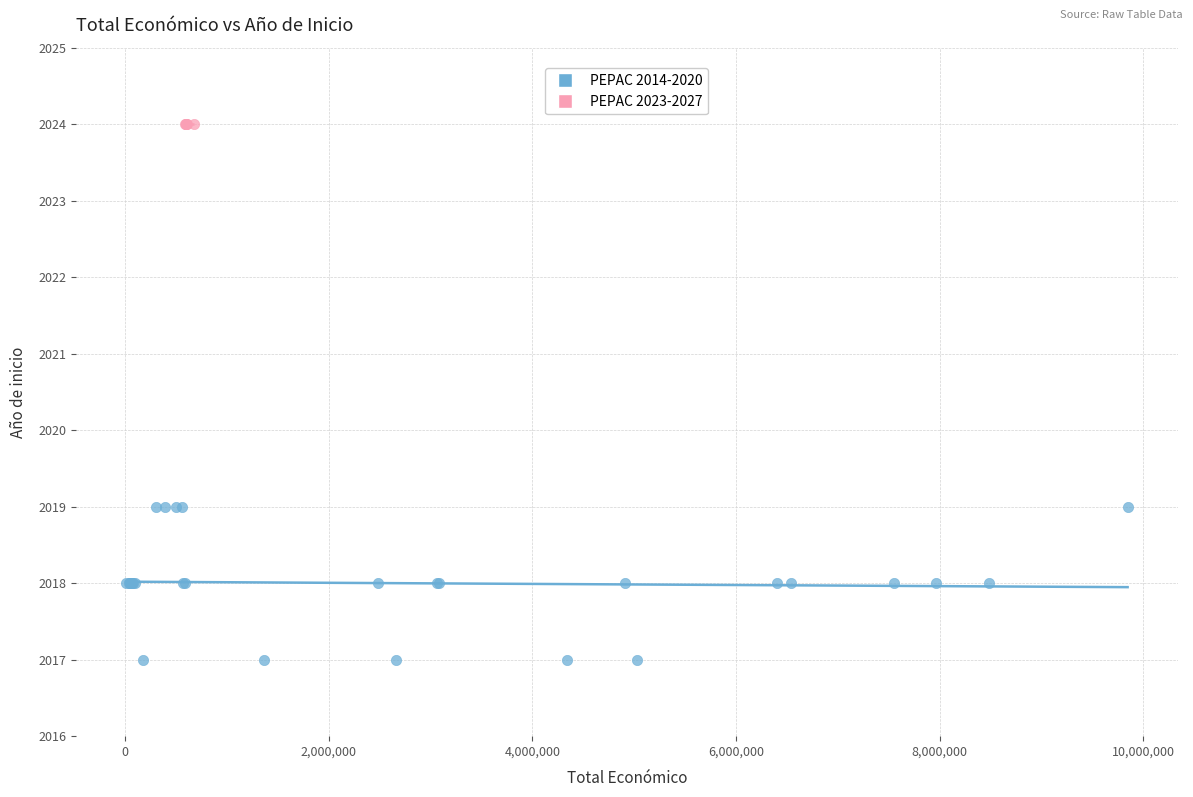

Which series reaches the maximum Y coordinate?

PEPAC 2023-2027